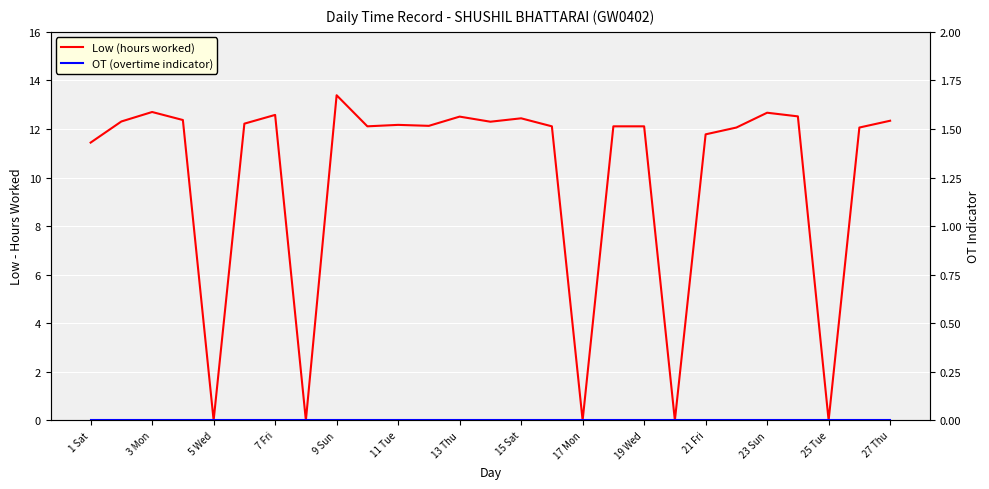

True or false: Low (hours worked) has a value of 16.8 at 11 Tue.

False